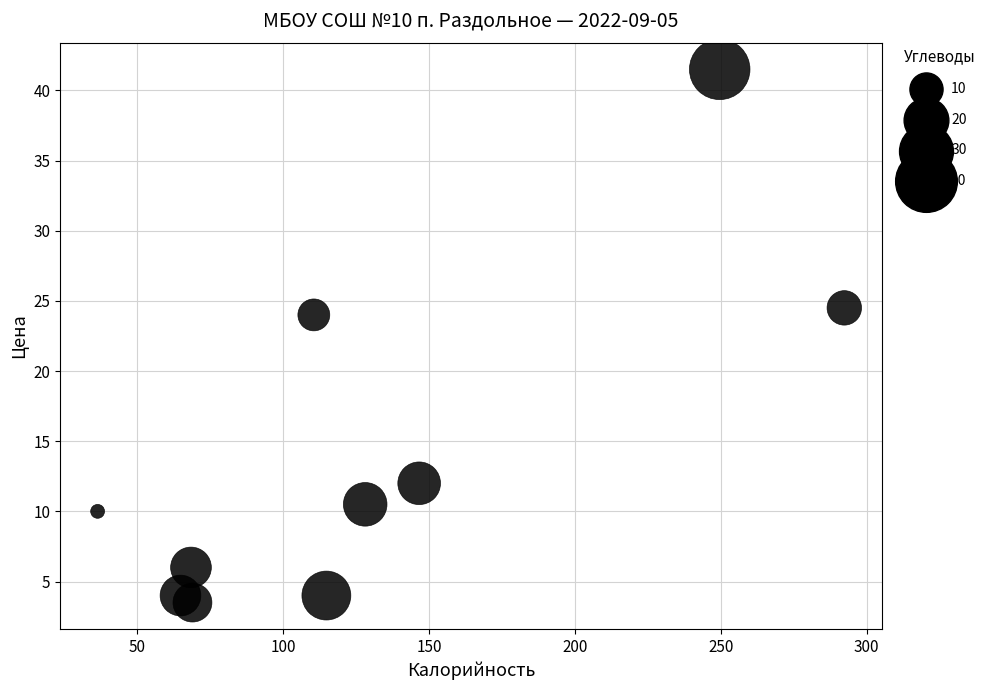

What Y value in the scatter plot is closest to 22?

24.0